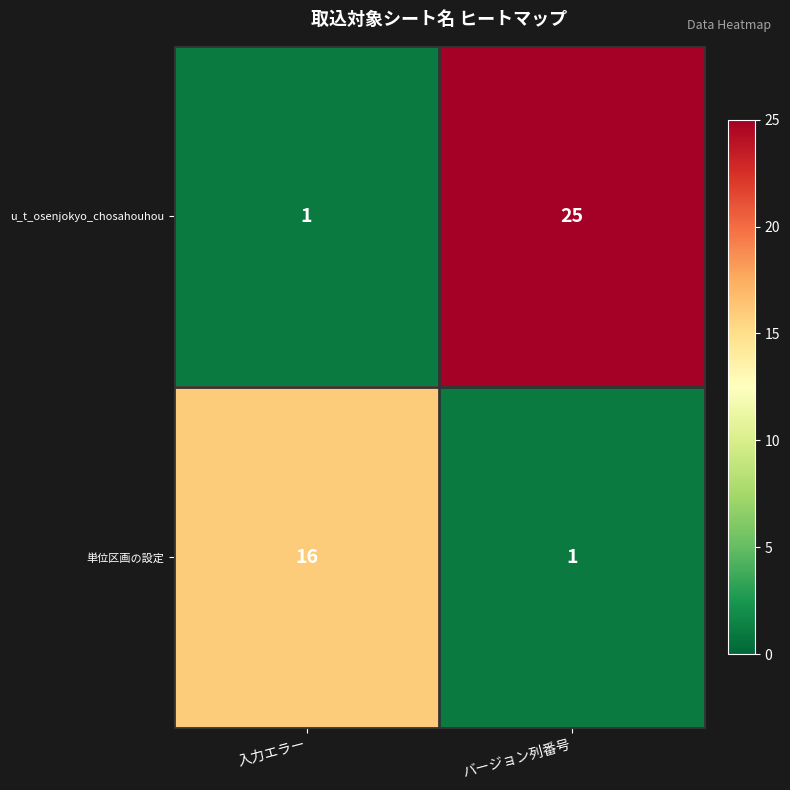

True or false: u_t_osenjokyo_chosahouhou has a value of 1 at 入力エラー.

True